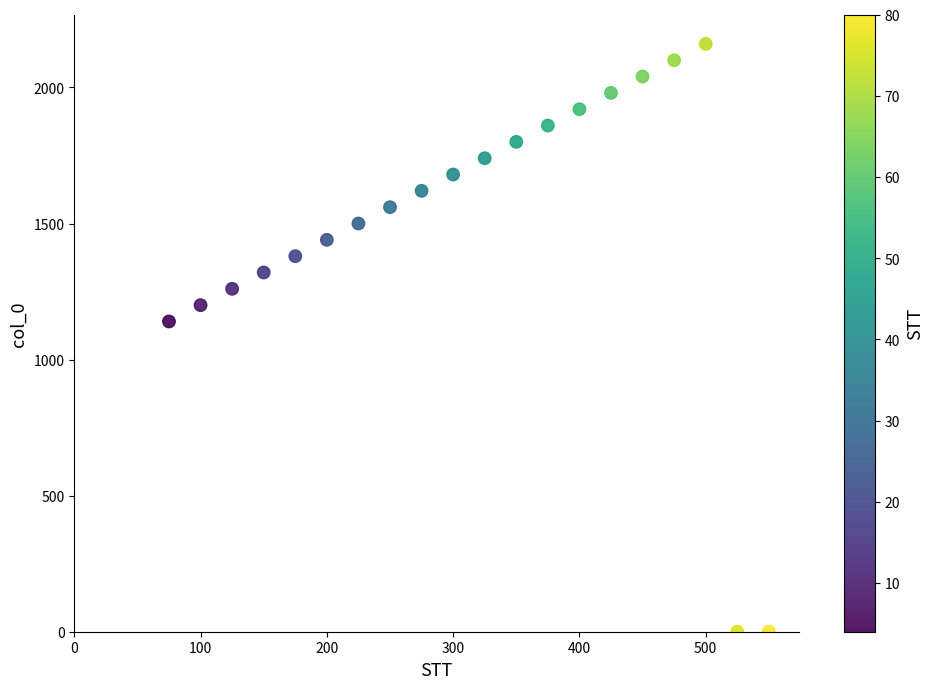

What is the range of Y values (max minus min)?

2160